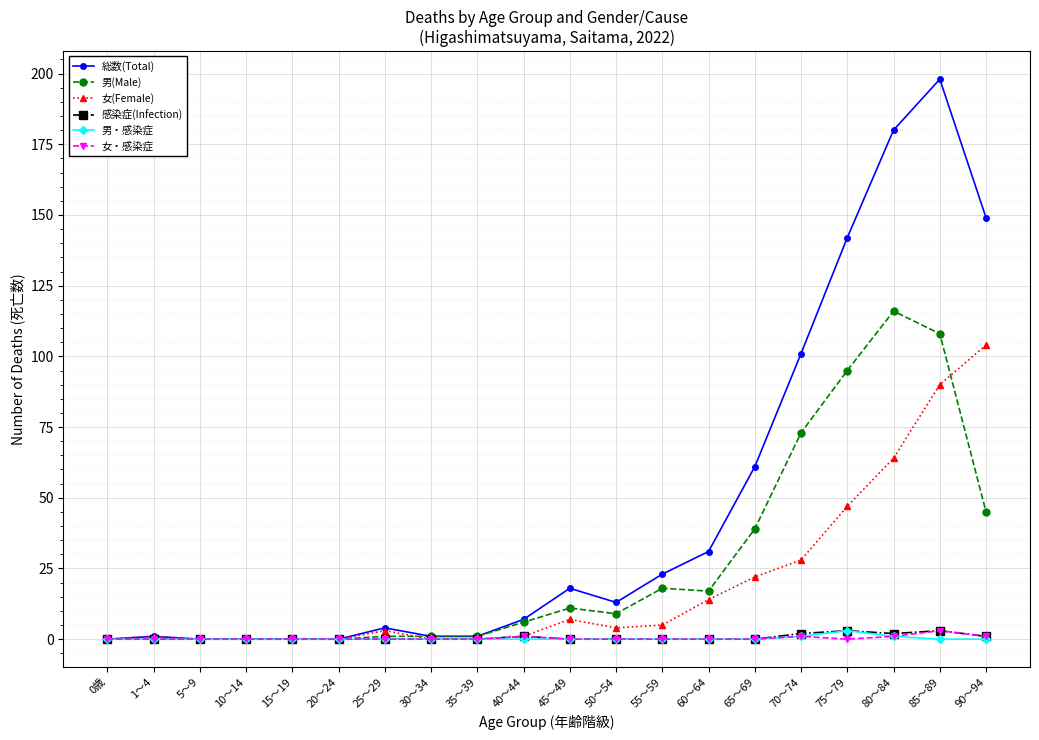

True or false: 男(Male) has more than 0 points higher than both neighbors.

True